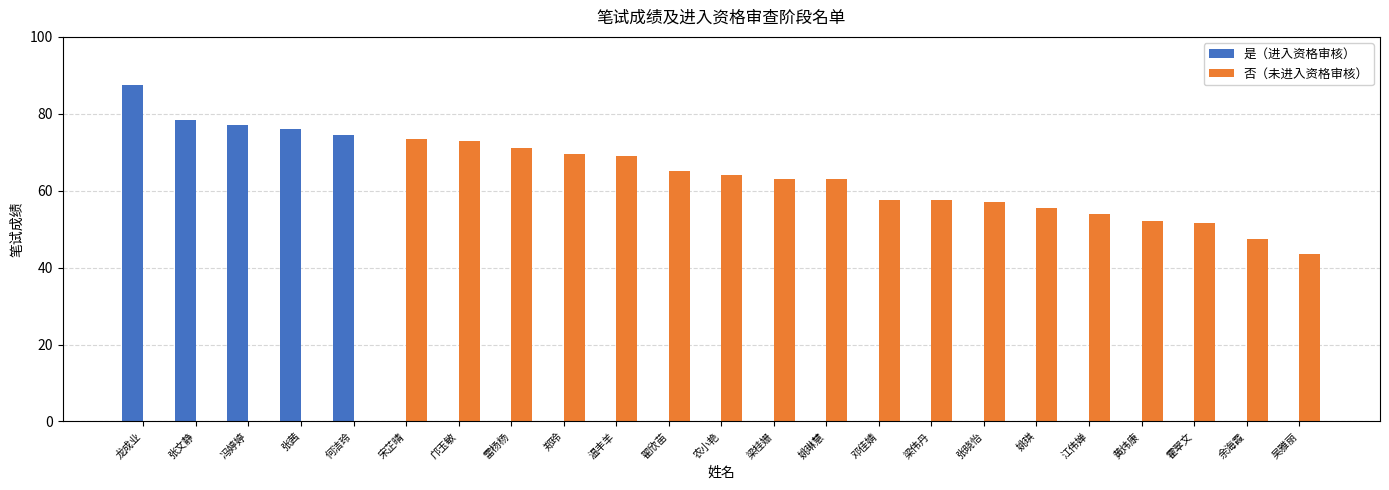

What is the total value across all series at 翟欣苗?

65.0